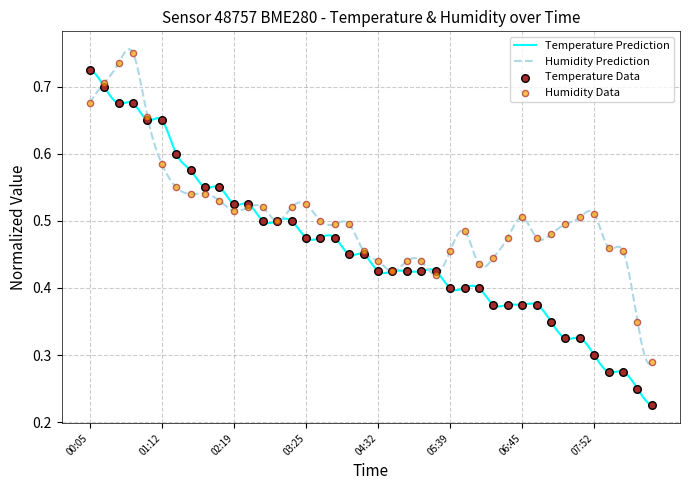

What is the total value across all series at 04:45?

0.9